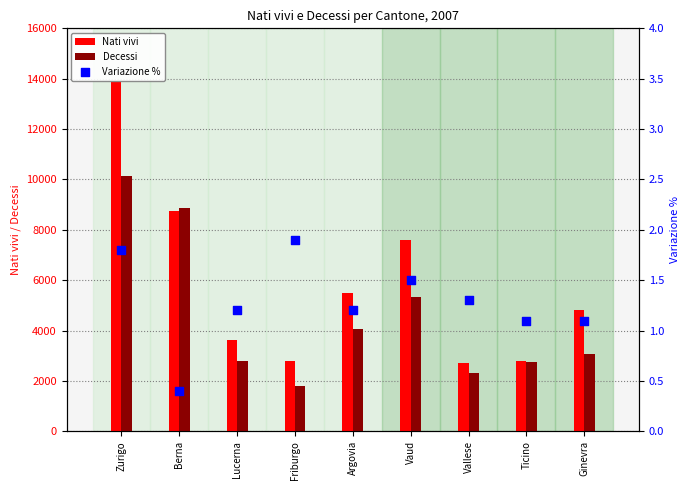

Which series contains the highest Y value?

Nati vivi